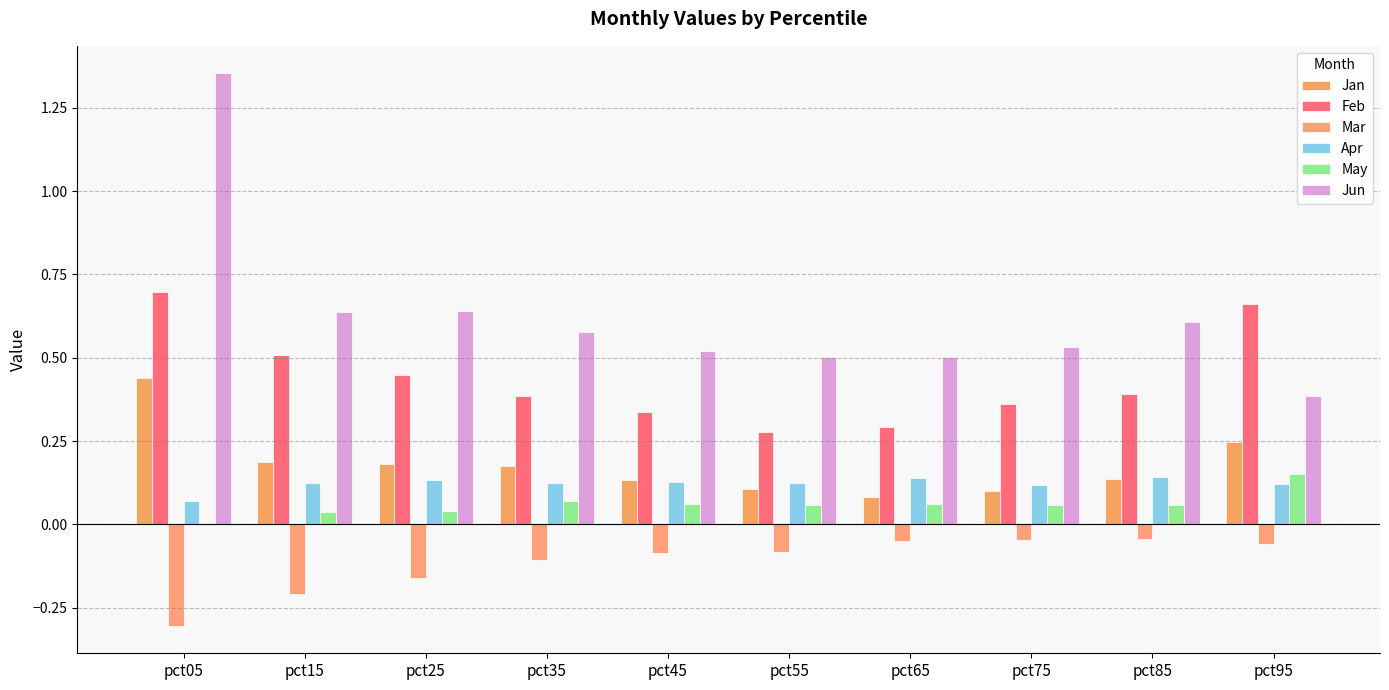

The Apr series shows 0.1 at pct05. True or false?

True